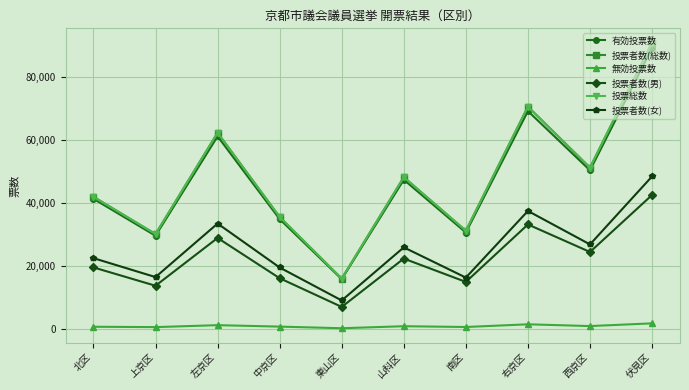

Is this an area chart (filled region under the line)?

No